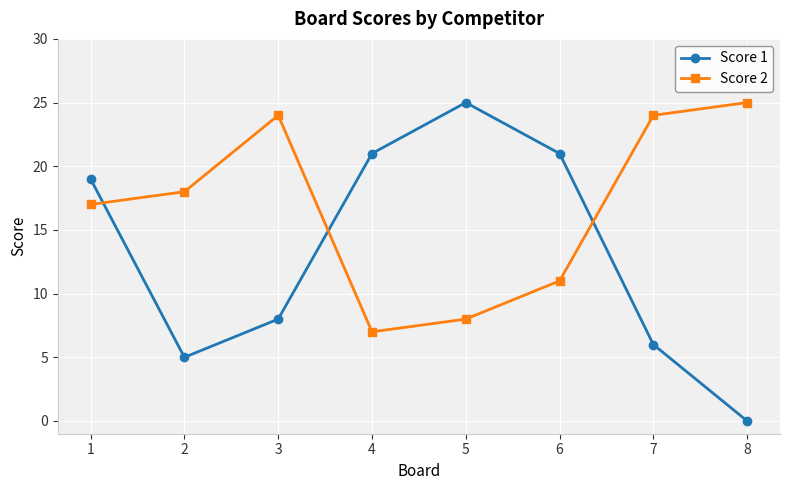

Does the chart have visible grid lines?

Yes